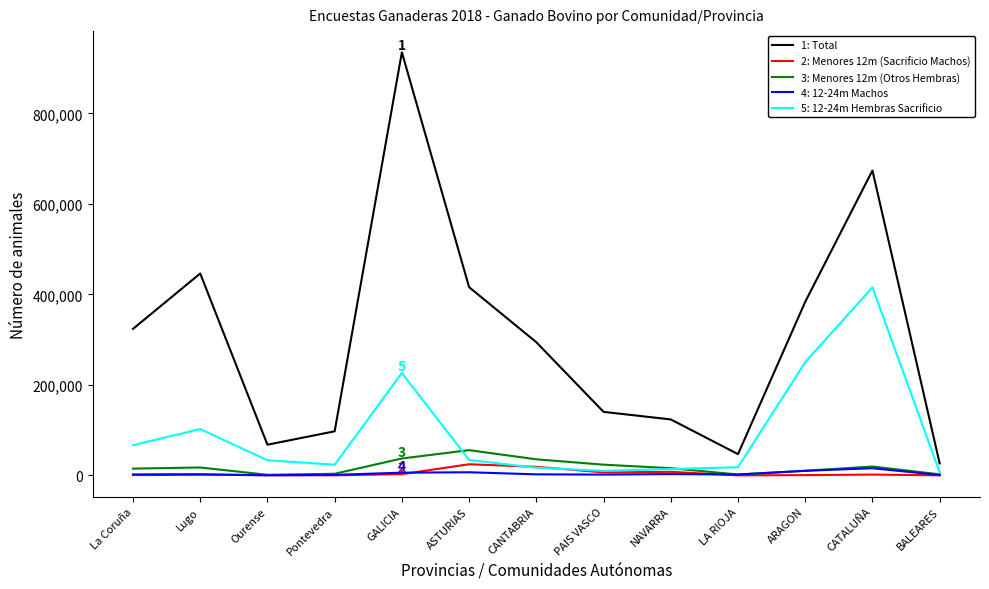

True or false: 2: Menores 12m (Sacrificio Machos) and 1: Total intersect in this chart.

False